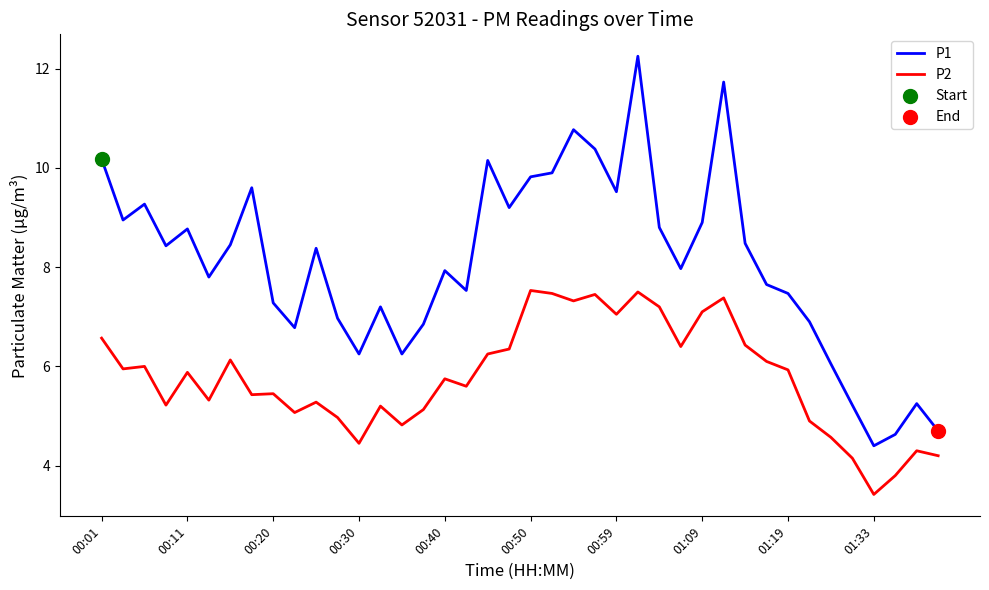

Which series has the largest total across all categories?

P1